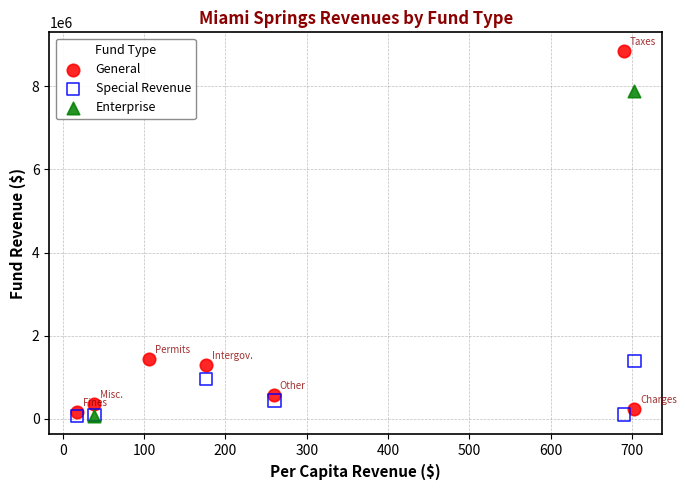

Which series contains the highest Y value?

General